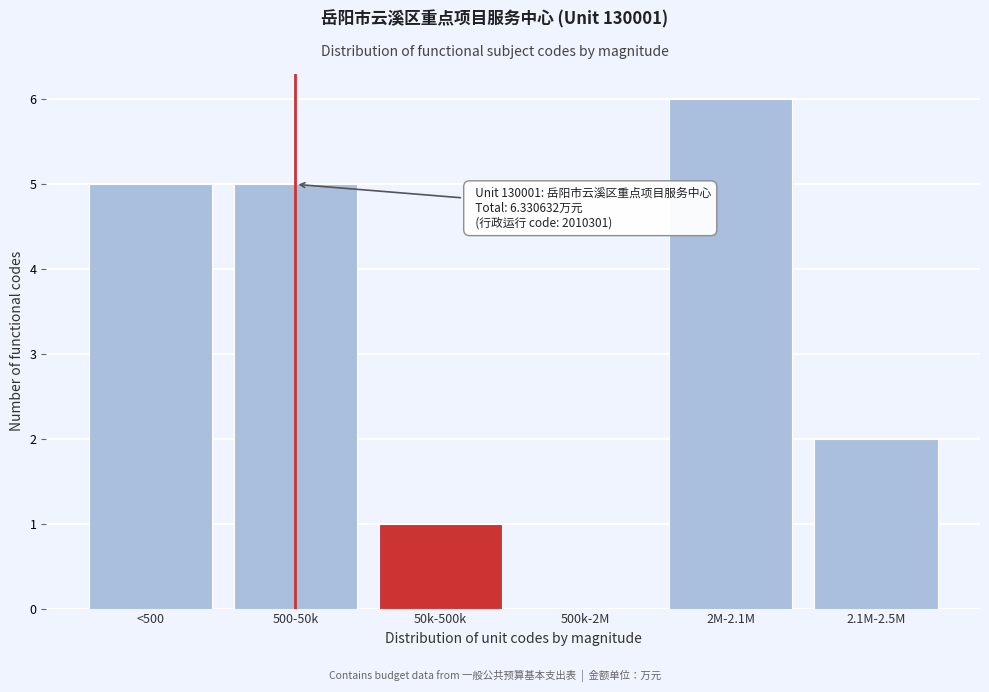

Reading left to right, list all the values displayed in this chart.

<500=5	500-50k=5	50k-500k=1	500k-2M=0	2M-2.1M=6	2.1M-2.5M=2